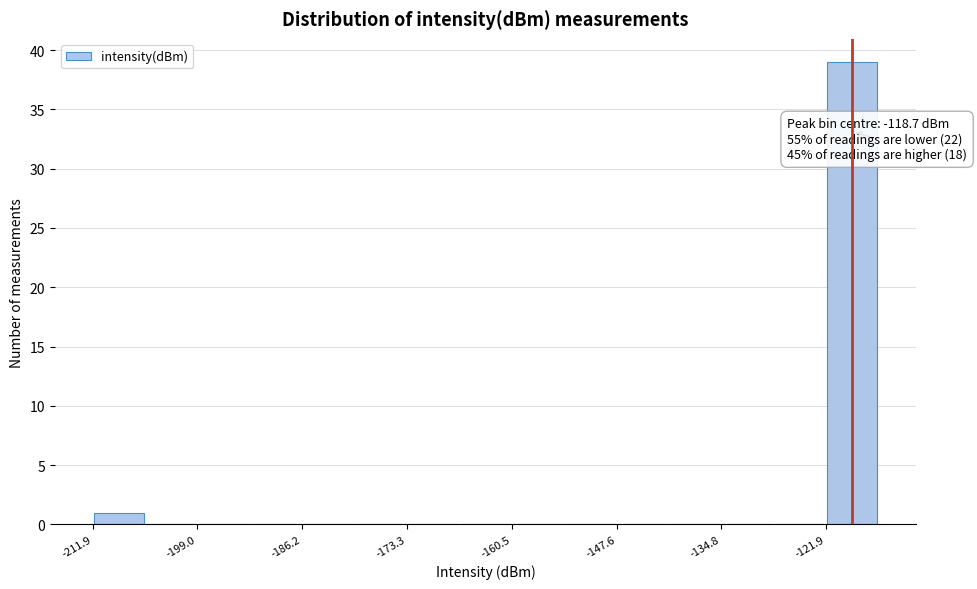

Read against the x-axis, roughly where is the centre of the tallest bar?

-118